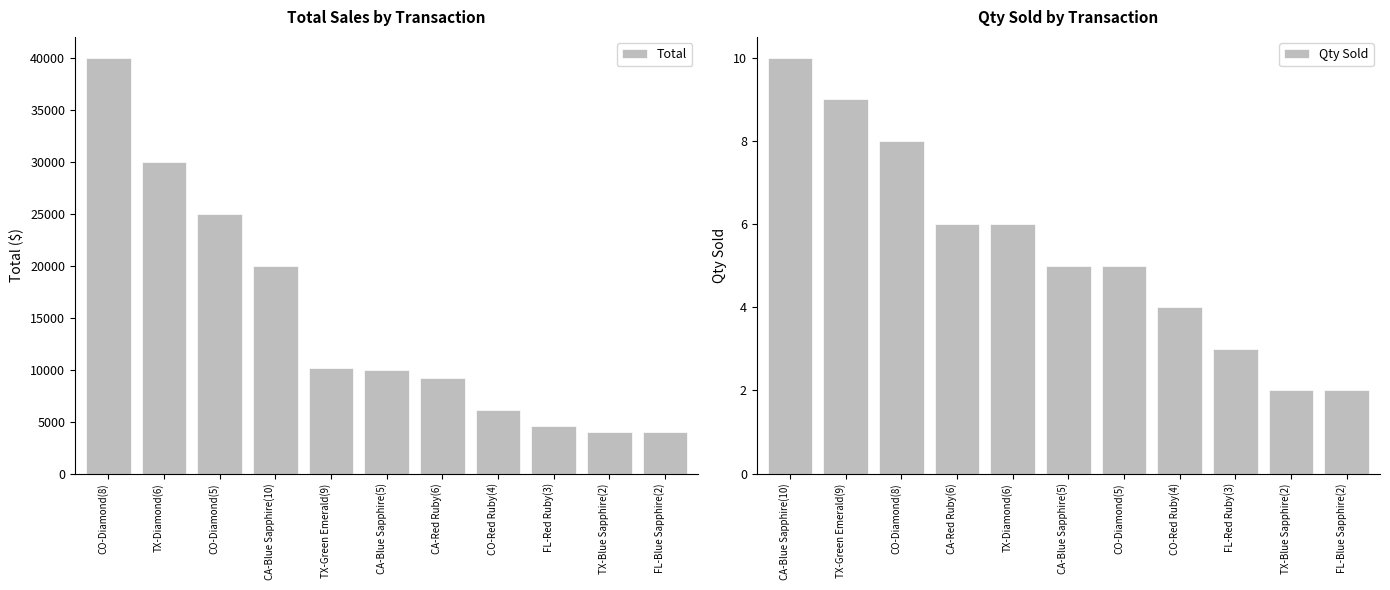

What is the difference between the Qty Sold values at CA-Blue Sapphire(10) and FL-Blue Sapphire(2)?

8